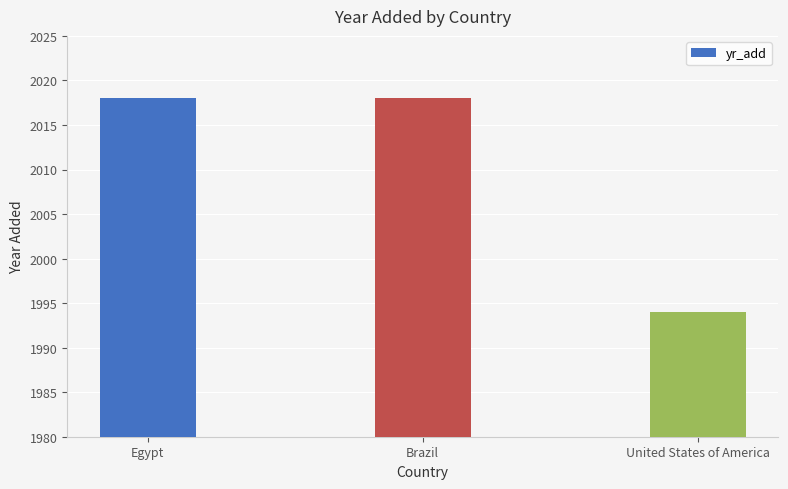

Approximately how many times larger is the value at Egypt compared to Brazil?

1.0